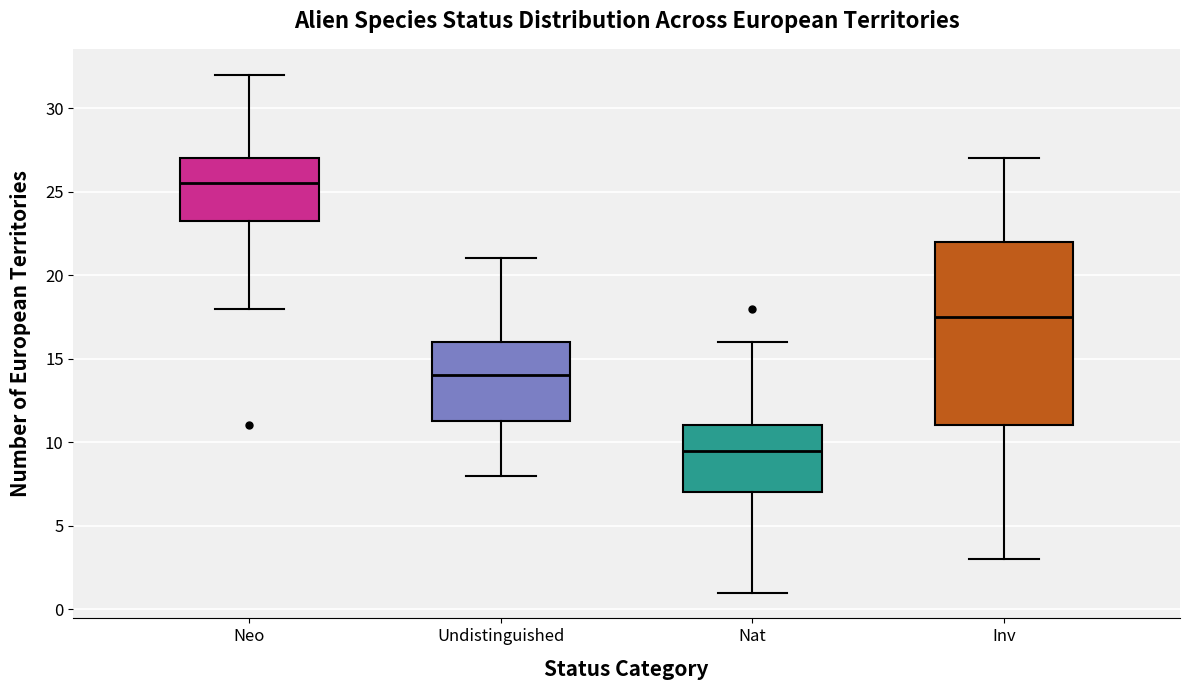

Reading left to right, read every box against the y-axis: the position of its median line, the range the box covers, and the ends of its whiskers. The values are not printed on the chart, so give them approximately, as read against the axis.

Neo: median 25.5, box 23.5 to 27.0, whiskers 18.0 to 32.0
Undistinguished: median 14.0, box 11.5 to 16.0, whiskers 8.0 to 21.0
Nat: median 9.5, box 7.0 to 11.0, whiskers 1.0 to 16.0
Inv: median 17.5, box 11.0 to 22.0, whiskers 3.0 to 27.0